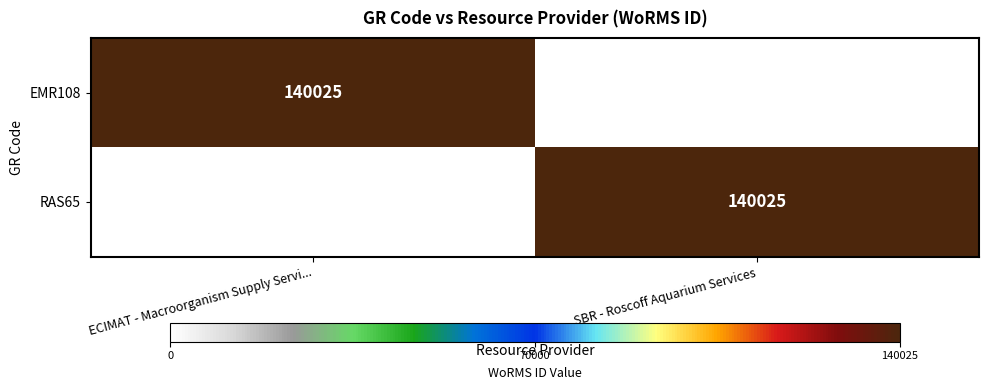

The value of EMR108 at ECIMAT - Macroorganism Supply Servi... is 140025. True or false?

True